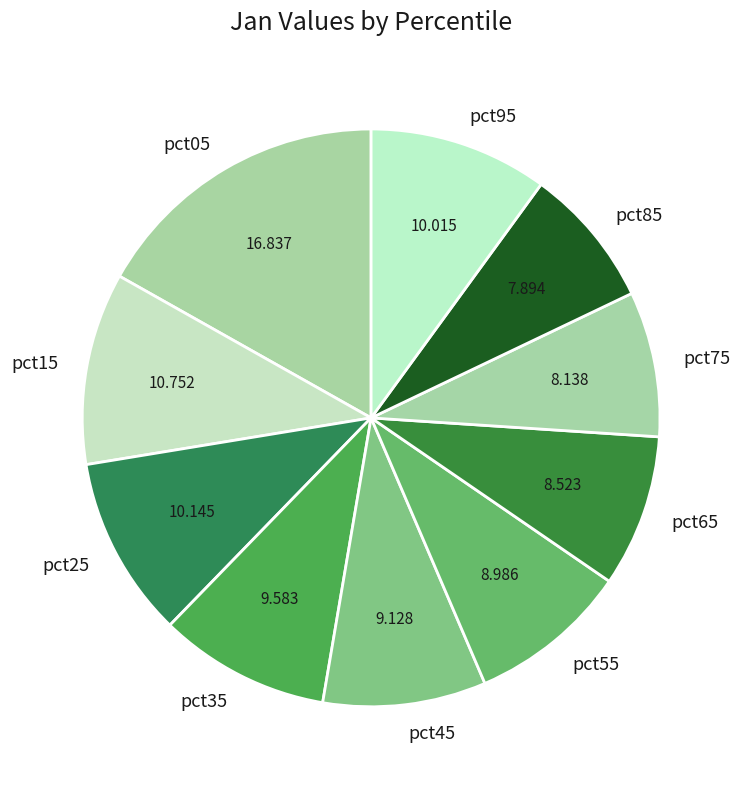

Is the sum of pct55 and pct15 greater than half?

No